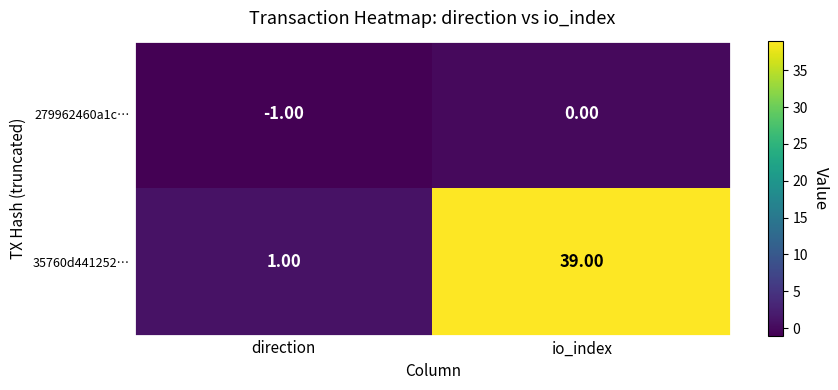

Which category has the highest value in the 35760d441252… series?

io_index